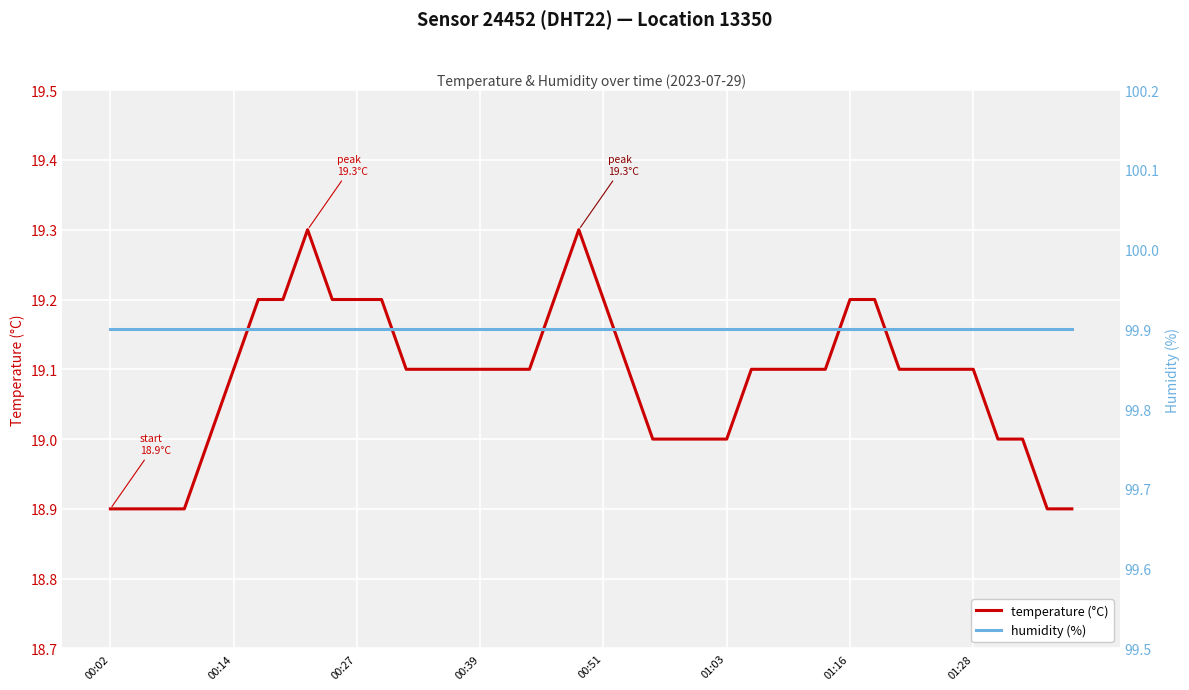

What is the difference between the highest and lowest values at 11?

80.7